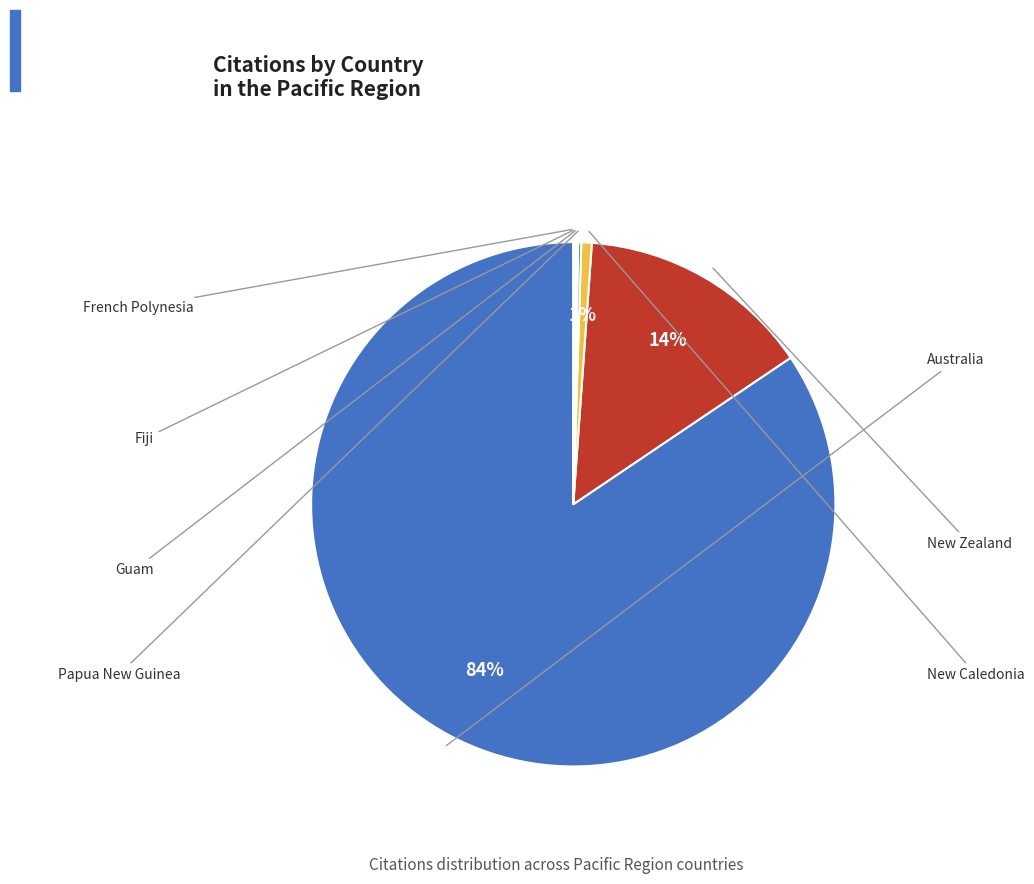

To the nearest percent, what is the average slice percentage?

14%